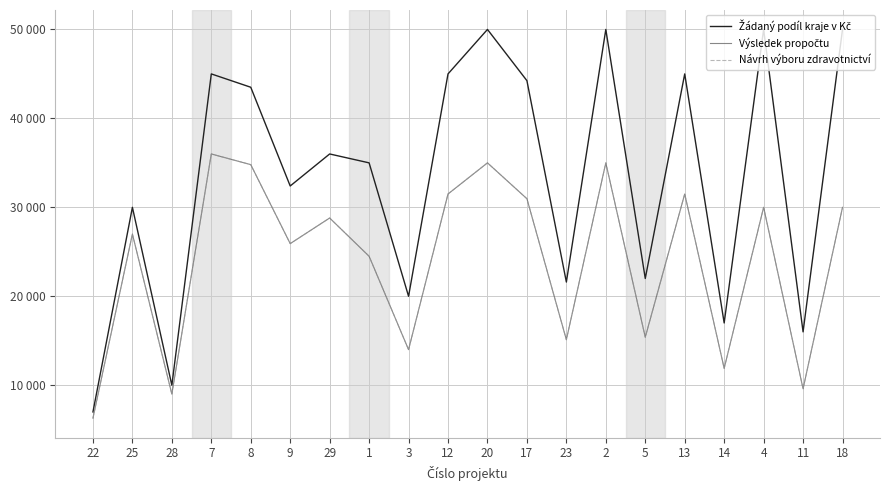

What is the total value across all series at 17?

106176